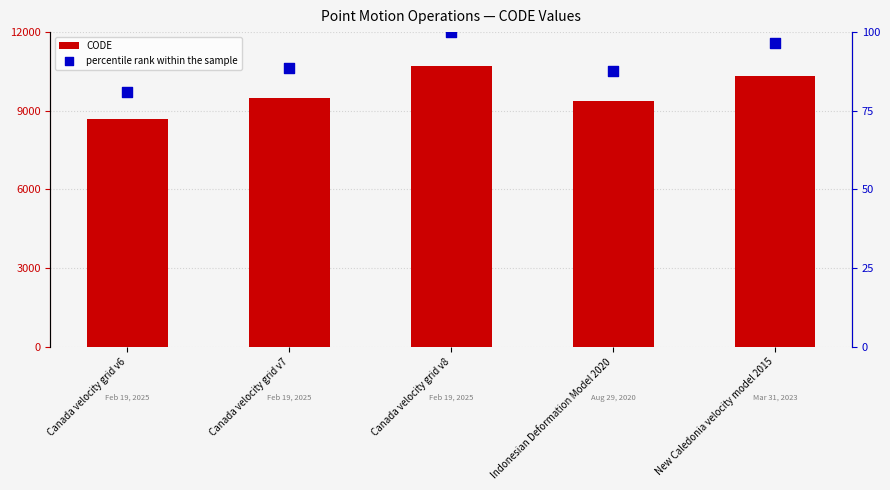

Is the value of CODE at Indonesian Deformation Model 2020 greater than the value of percentile rank within the sample at New Caledonia velocity model 2015?

Yes